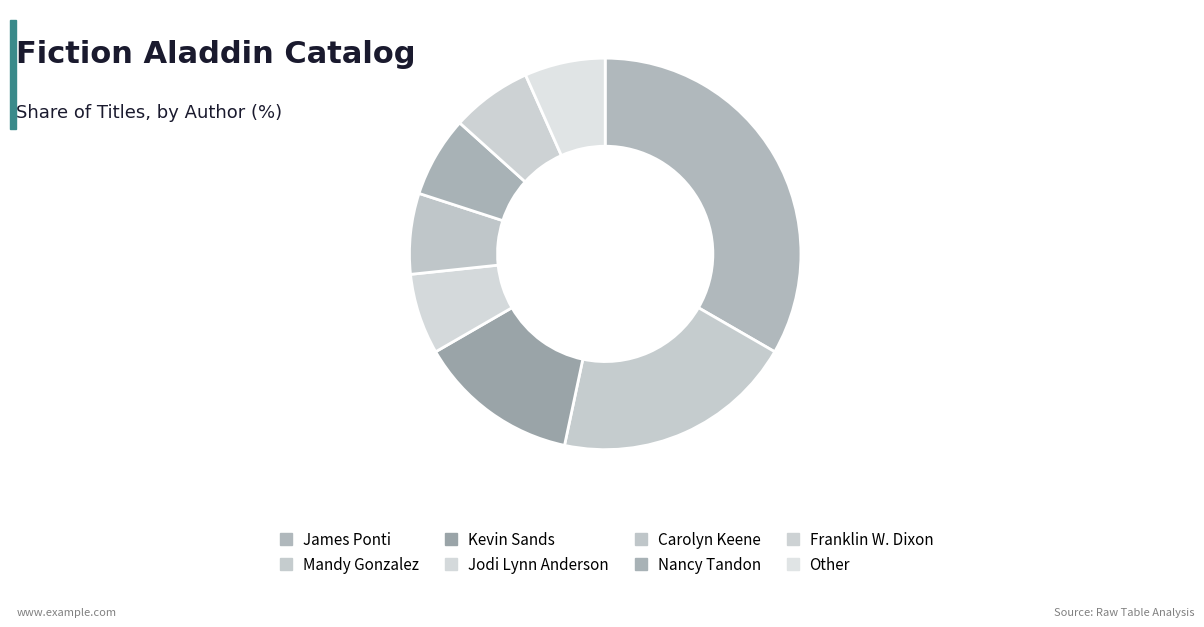

Is it true that Other is 7% of the pie?

True